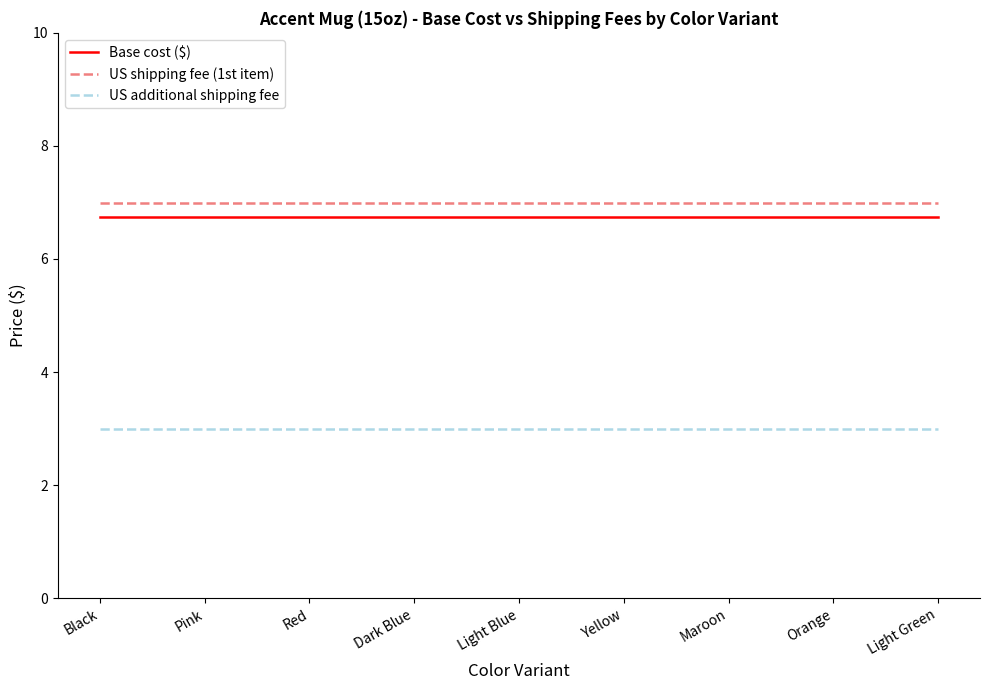

What is the smallest value displayed?

3.0